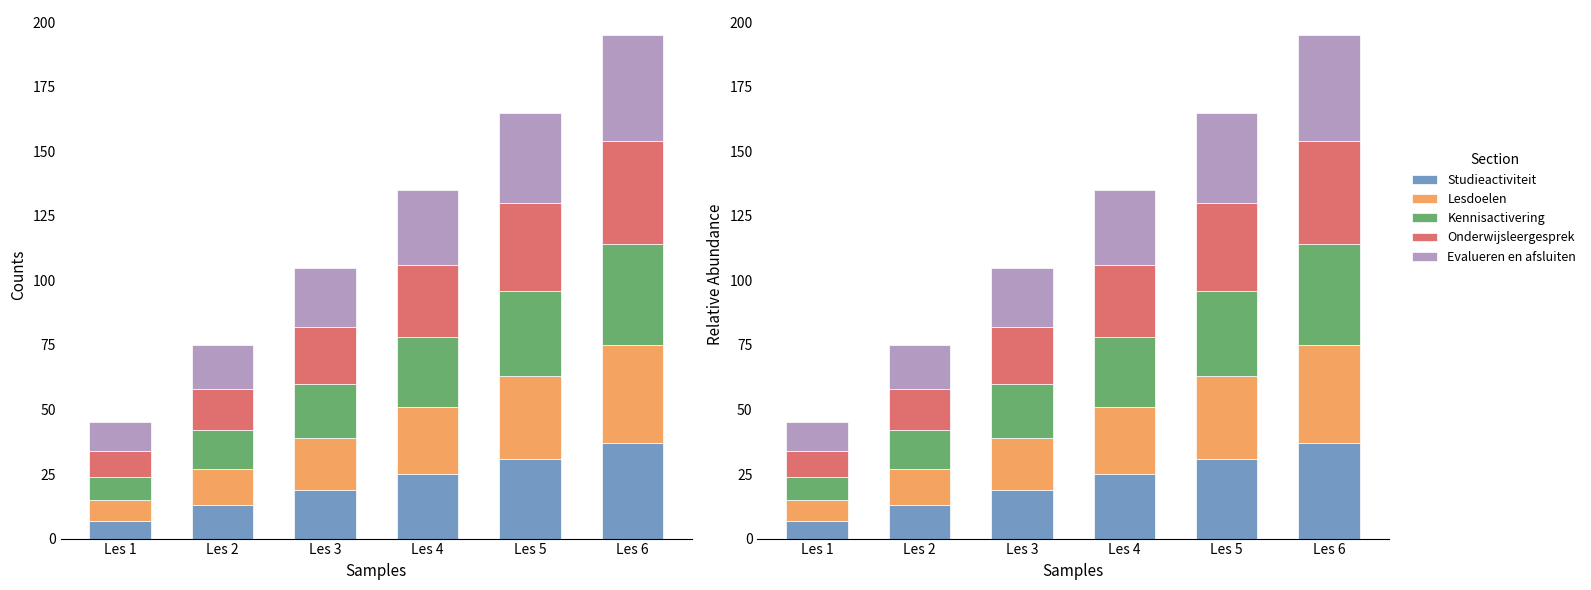

How many bars are there in each group?

5